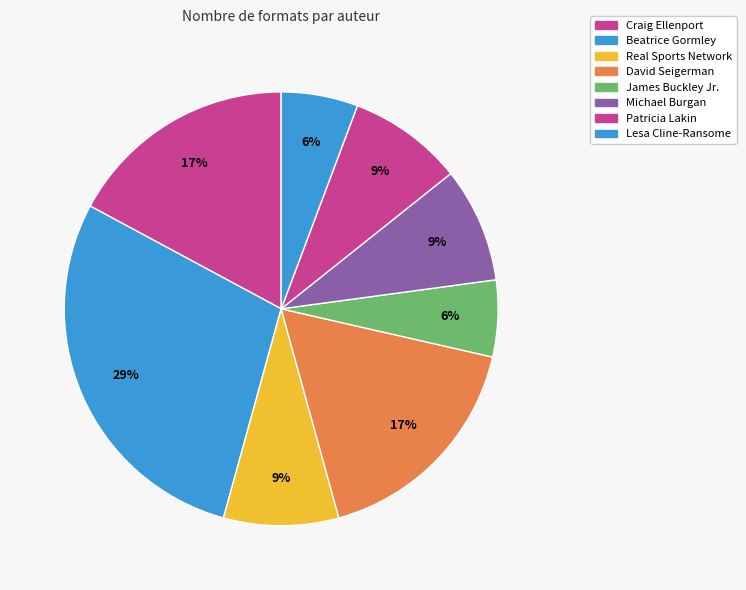

How many segments does this pie chart have?

8